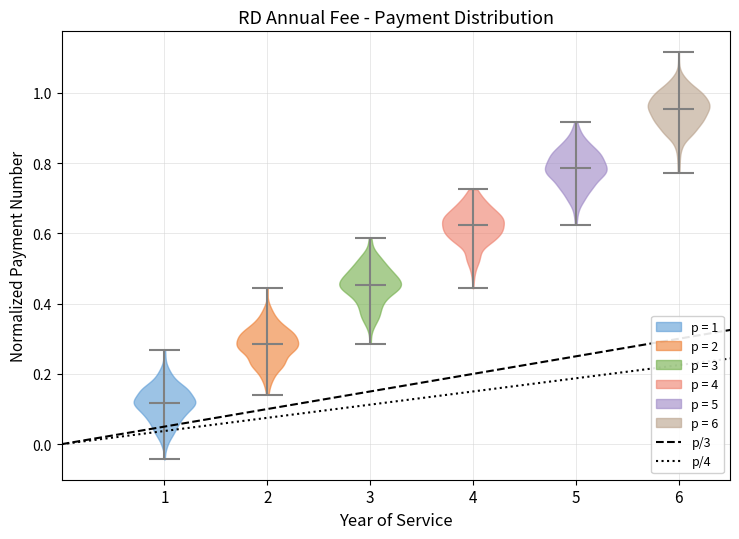

Reading left to right, read every violin against the y-axis: where its median line is, and the lowest and highest points it reaches. The values are not printed on the chart, so give them approximately, as read against the axis.

1: median line 0.12, lowest point -0.04, highest point 0.26
2: median line 0.28, lowest point 0.14, highest point 0.44
3: median line 0.46, lowest point 0.28, highest point 0.58
4: median line 0.62, lowest point 0.44, highest point 0.72
5: median line 0.78, lowest point 0.62, highest point 0.92
6: median line 0.96, lowest point 0.78, highest point 1.12